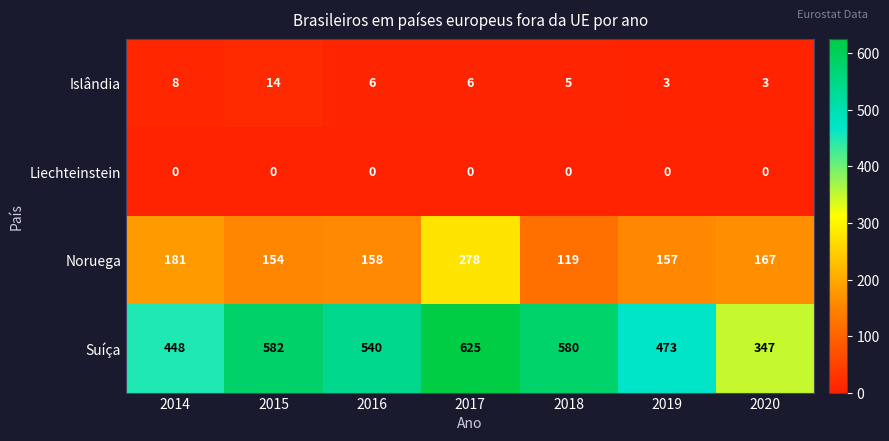

What is the difference between the second highest and second lowest values in the Noruega series?

27